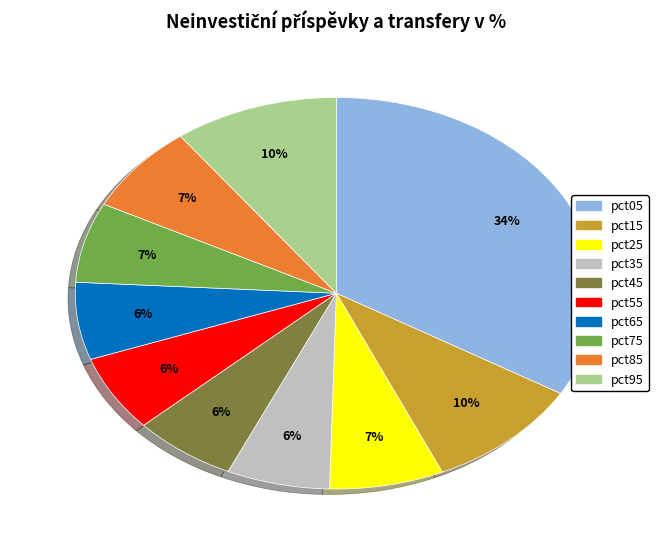

Combined, do pct25 and pct35 account for over 50%?

No